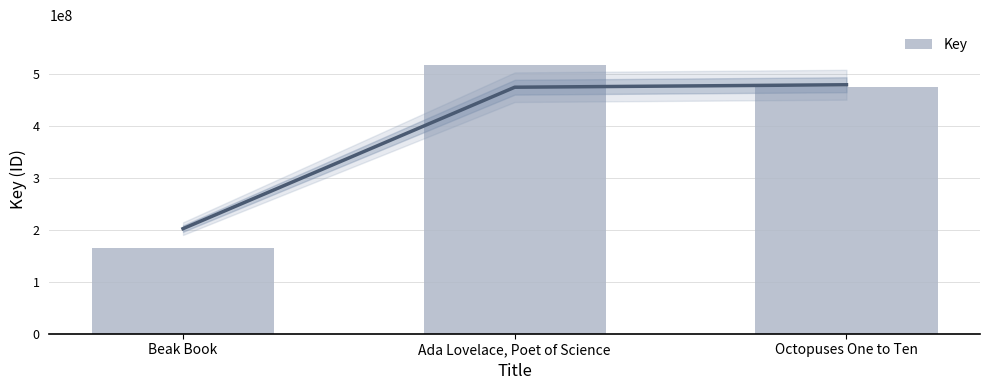

The value at Beak Book is 164426658. True or false?

True